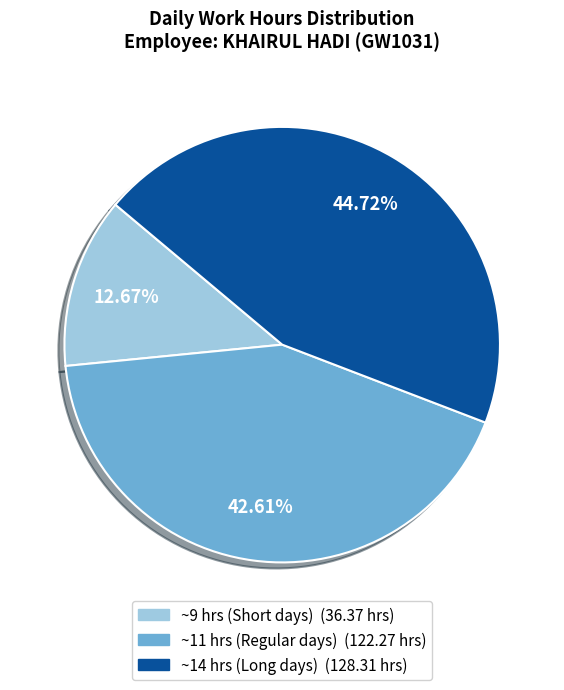

Is there a majority slice in this chart?

No